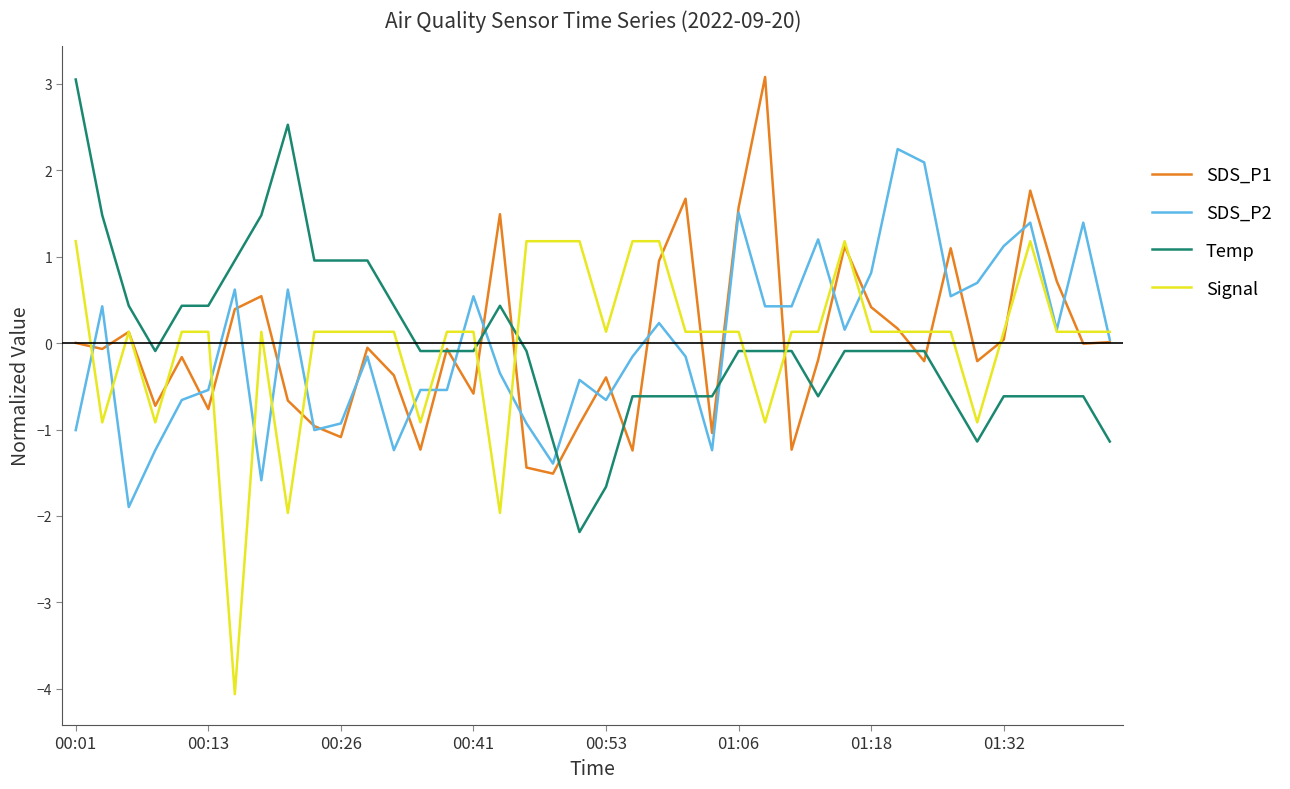

True or false: SDS_P2 and Temp cross at least once.

True